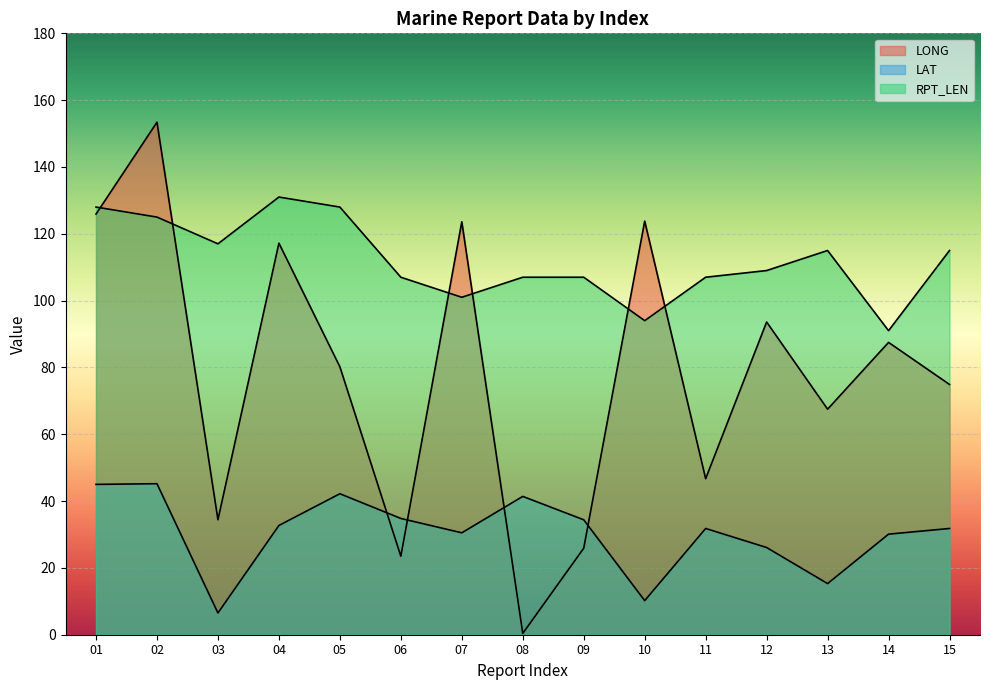

Reading left to right, what are all the values shown in this chart?

LONG: 01=125.9	02=153.4	03=34.4	04=117.2	05=80.2	06=23.5	07=123.6	08=0.4	09=25.9	10=123.8	11=46.7	12=93.6	13=67.5	14=87.5	15=74.9
LAT: 01=45.0	02=45.2	03=6.5	04=32.7	05=42.2	06=34.8	07=30.5	08=41.4	09=34.4	10=10.2	11=31.8	12=26.1	13=15.3	14=30.1	15=31.8
RPT_LEN: 01=128.0	02=125.0	03=117.0	04=131.0	05=128.0	06=107.0	07=101.0	08=107.0	09=107.0	10=94.0	11=107.0	12=109.0	13=115.0	14=91.0	15=115.0